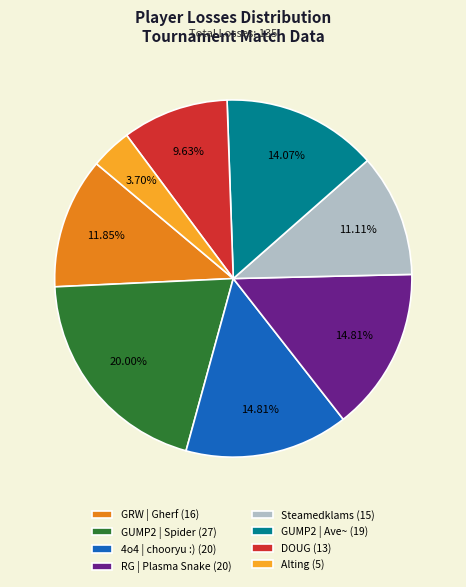

What percentage do Alting and Steamedklams together represent?

14.8%